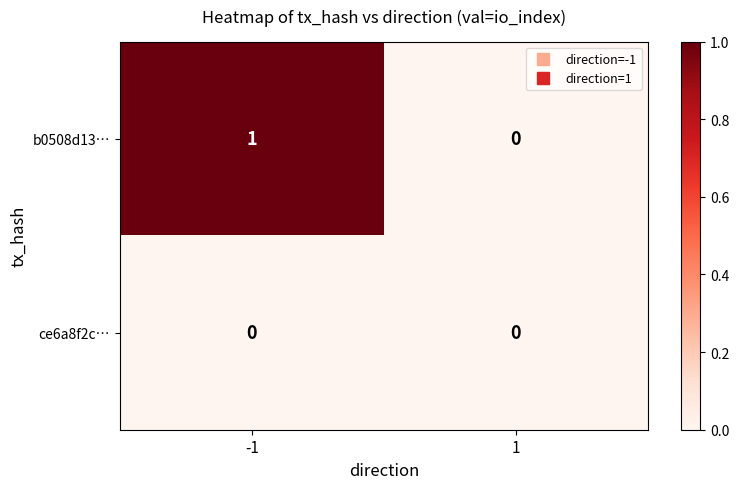

List the series in order of their peak value, lowest first.

ce6a8f2c…, b0508d13…